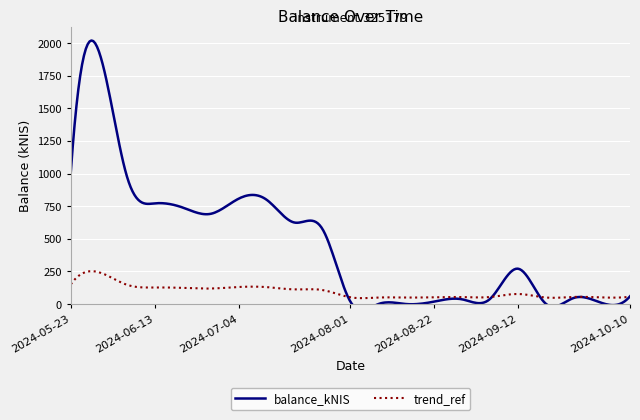

True or false: the data shows 89.0 at 2024-10-10.

False